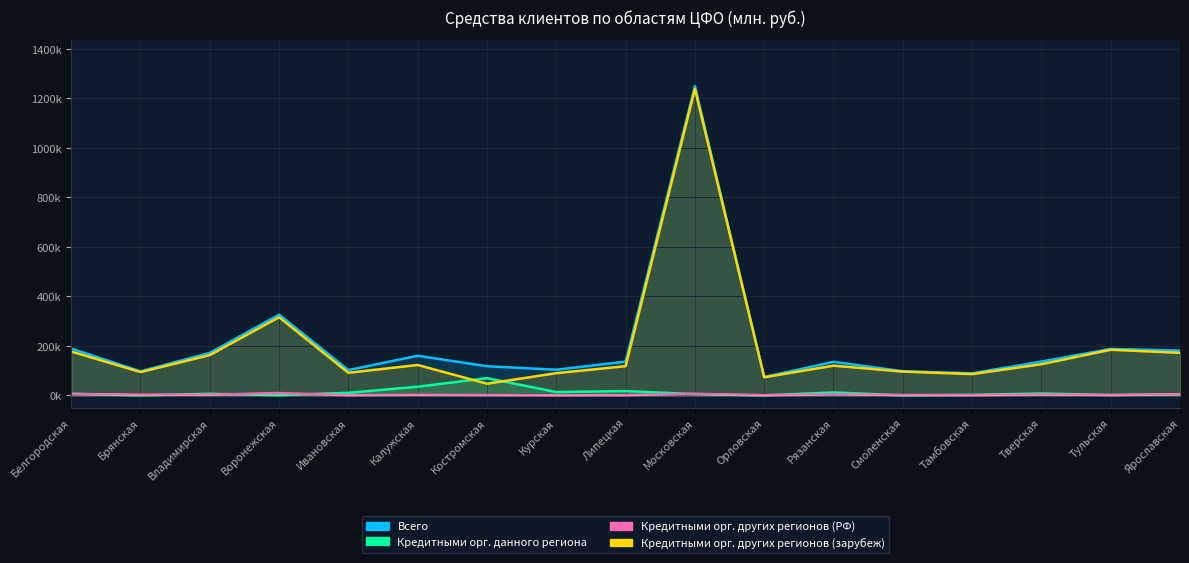

At which category does Кредитными орг. других регионов (РФ) reach its first local valley?

Владимирская